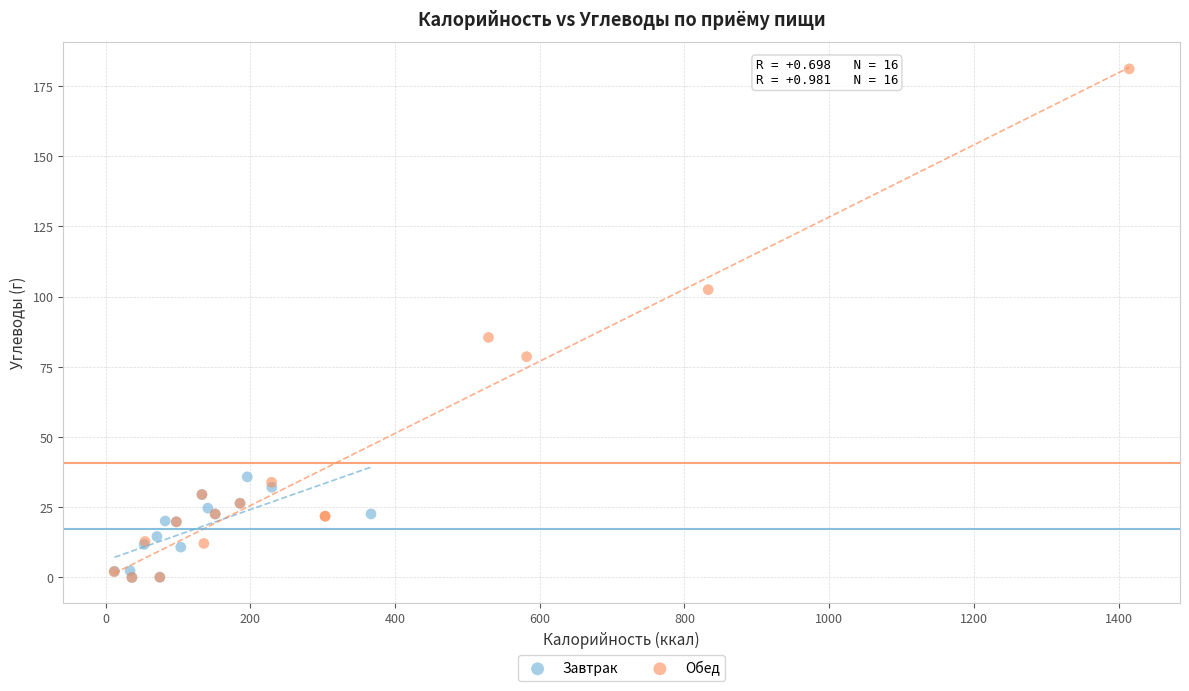

Which series has the largest Y range (max minus min)?

Обед